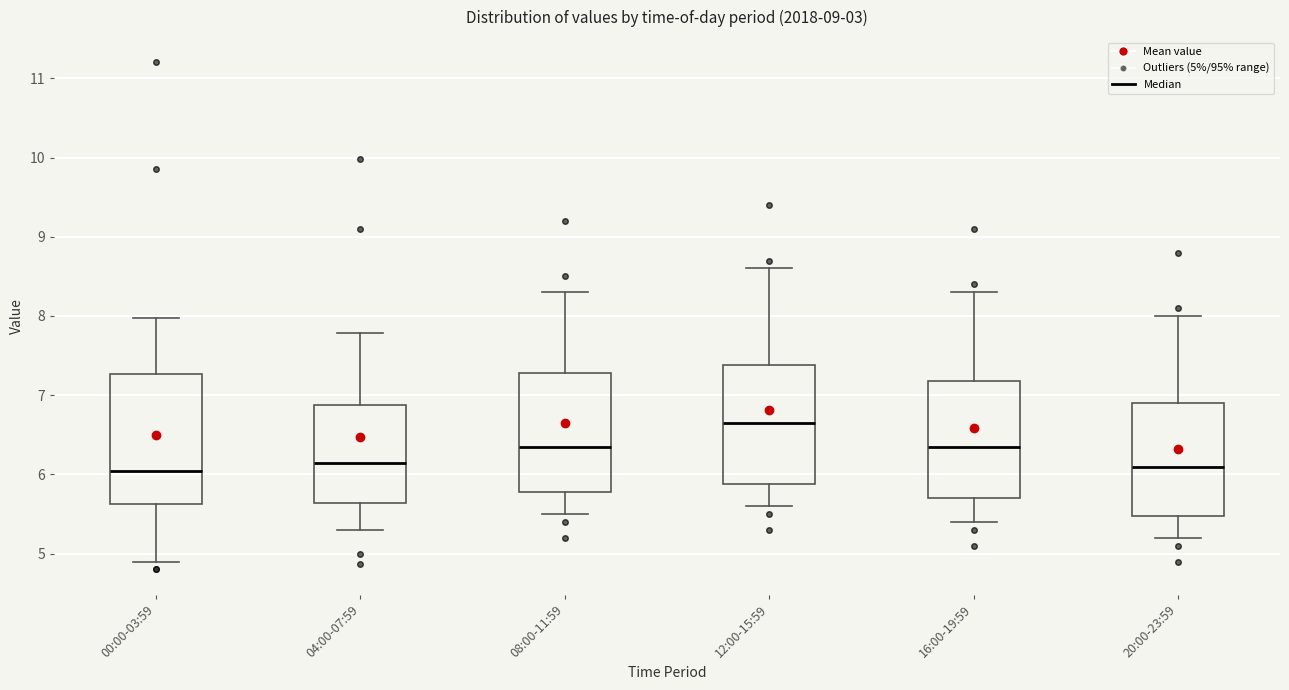

Comparing the boxes themselves (not the whiskers), which one is the tallest?

00:00-03:59